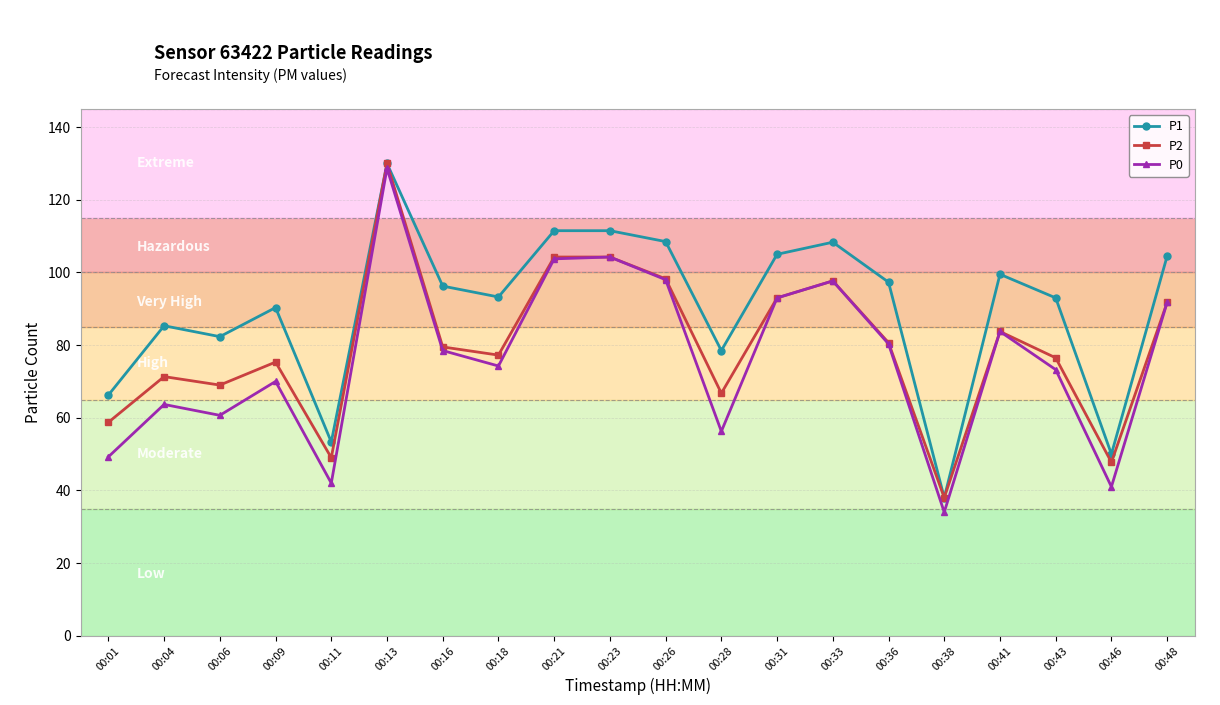

What is the difference between the maximum and minimum values in the P0 series?

94.7